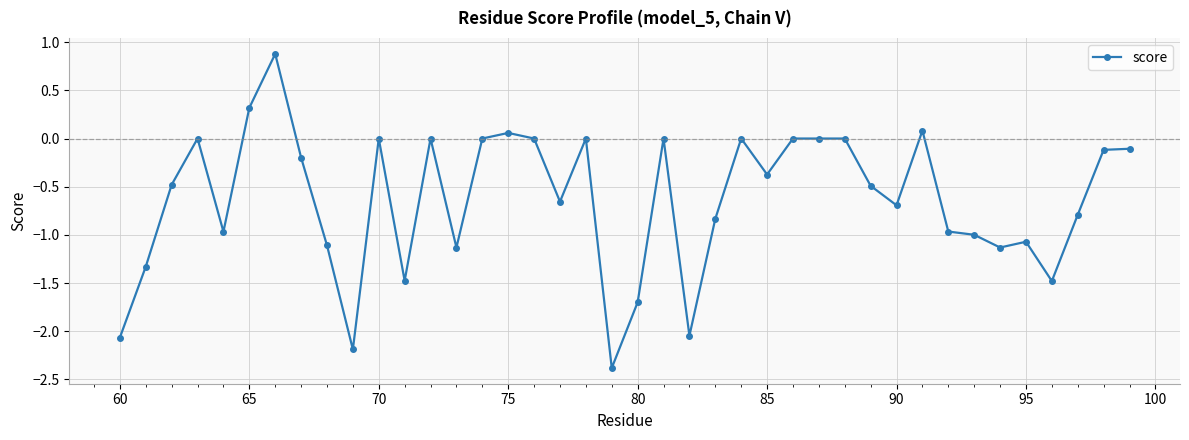

Count the number of categories in the chart.

40